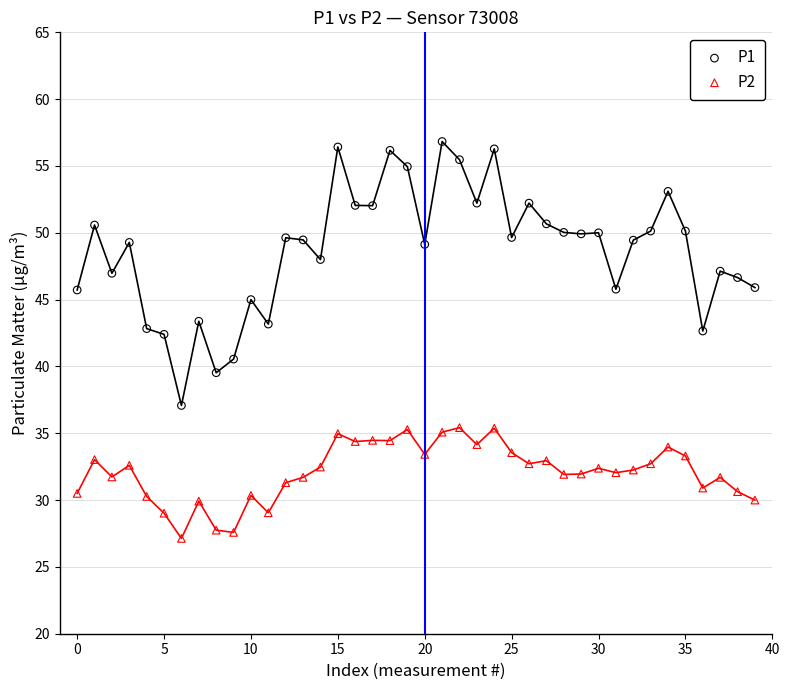

Across all data points, what is the range of Y values (max minus min)?

29.7